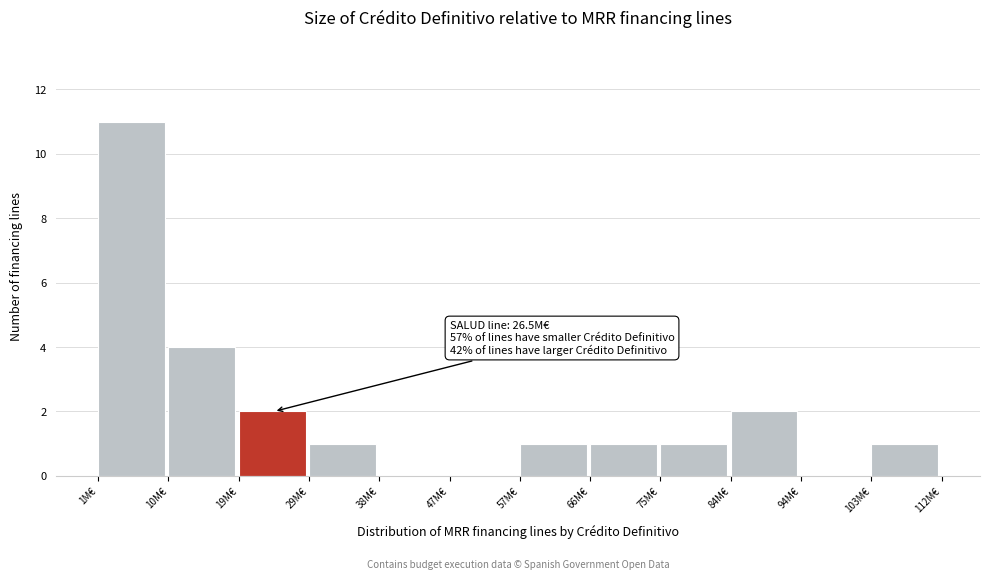

Reading left to right, list all the values displayed in this chart.

1M€=11	10M€=4	19M€=2	29M€=1	38M€=0	47M€=0	57M€=1	66M€=1	75M€=1	84M€=2	94M€=0	103M€=1